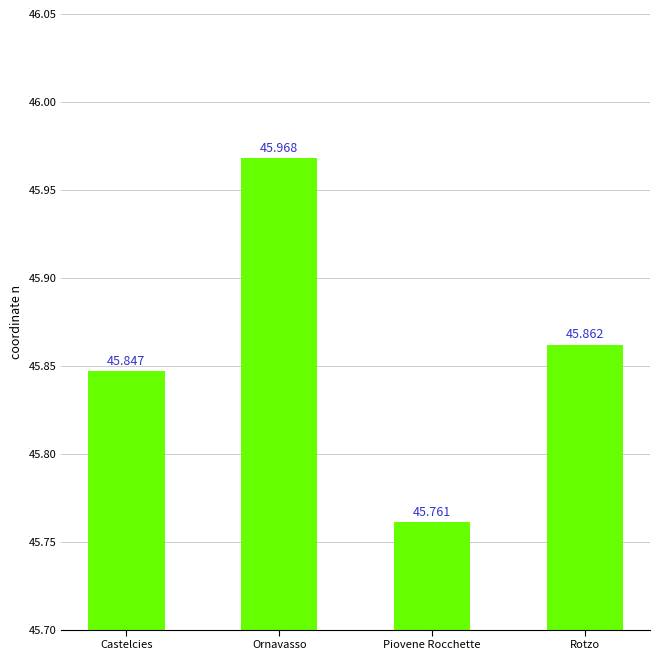

Rank the categories by value from lowest to highest.

Piovene Rocchette, Castelcies, Rotzo, Ornavasso